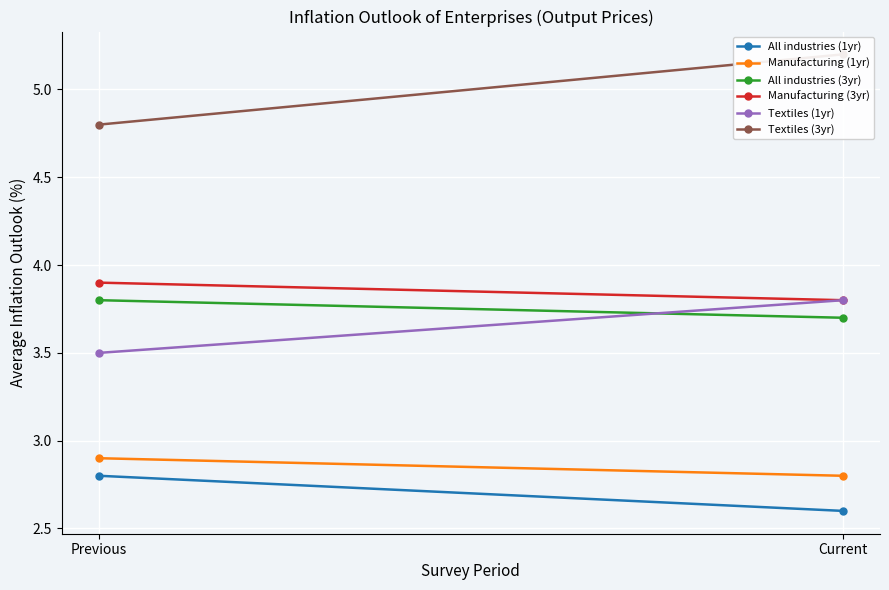

What is the sum of all All industries (1yr) values?

5.4